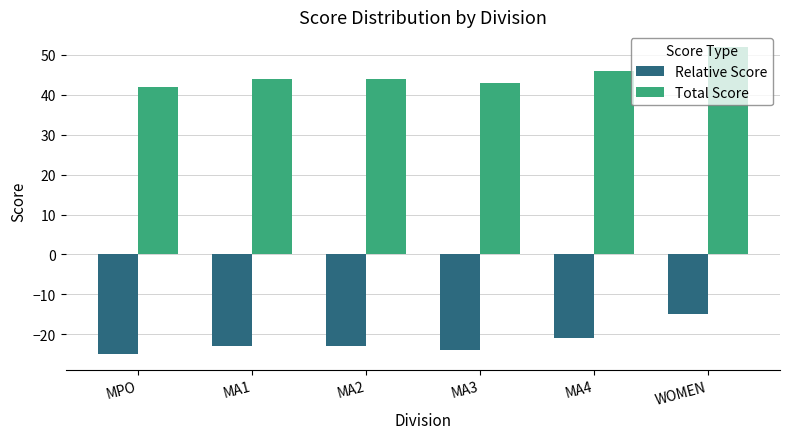

What is the average value of the Relative Score series?

-22